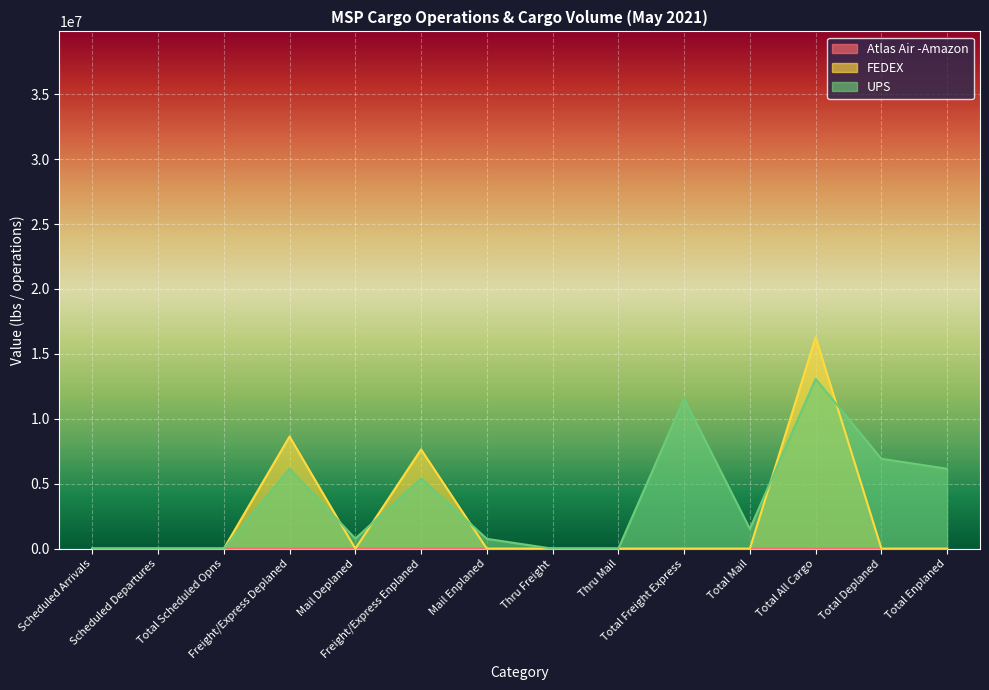

How many data points in FEDEX are above 0?

3